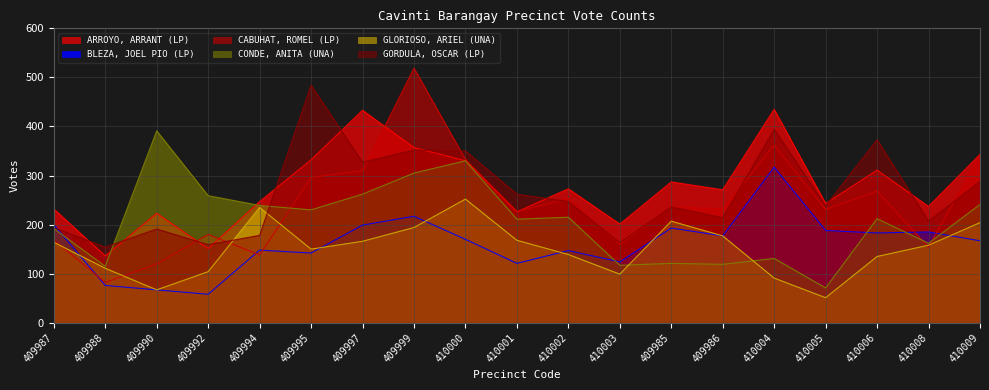

Count the number of categories in the chart.

19